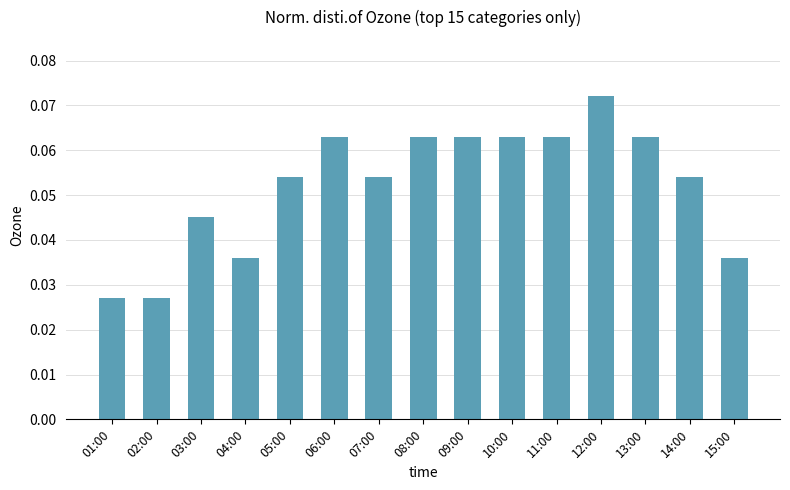

Count the number of categories in the chart.

15